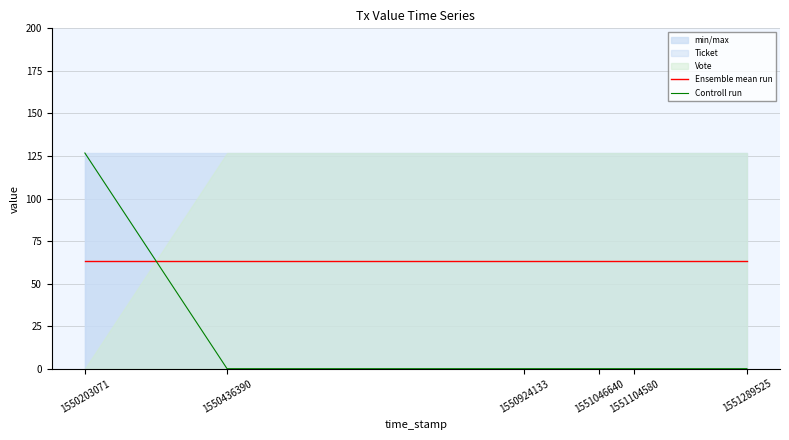

Reading right to left, transcribe all the data shown in this chart.

Ensemble mean run: 63.4	63.4	63.4	63.4	63.4	63.4
Controll run: 0.0	0.0	0.0	0.0	0.0	126.7